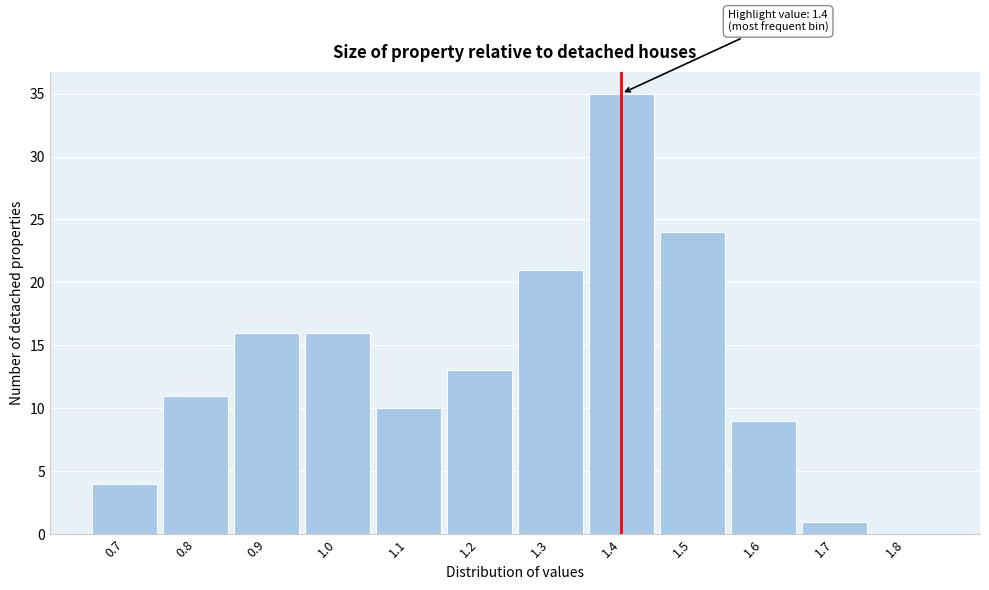

Which range on the x-axis has the tallest bar?

1.35 to 1.45